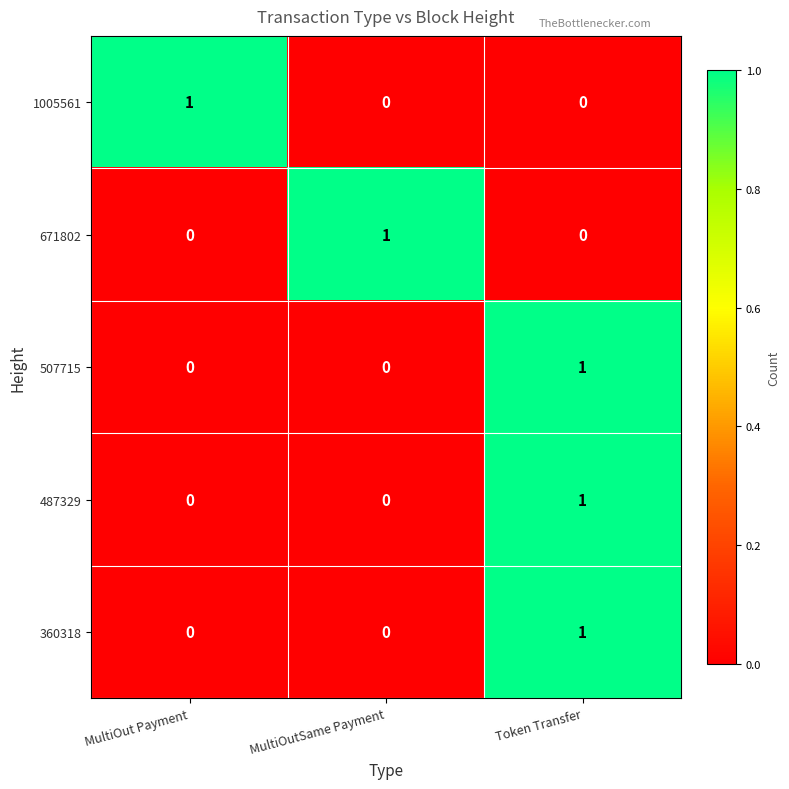

Count the 671802 values in the range 0 to 1.

3